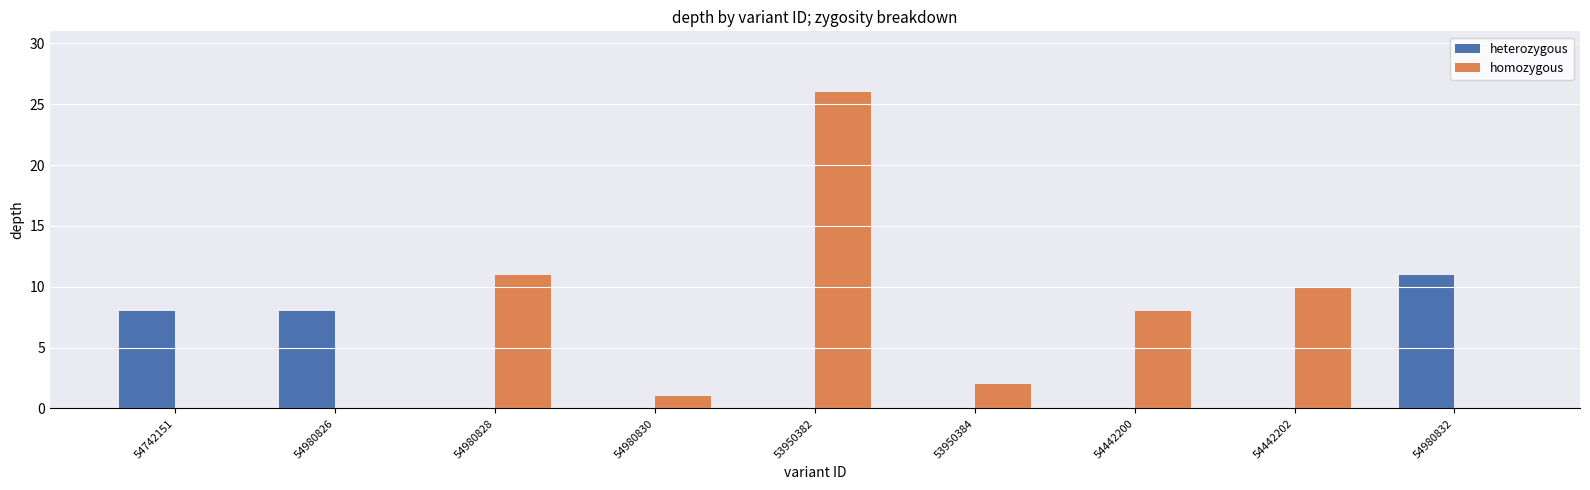

Count the number of categories in the chart.

9